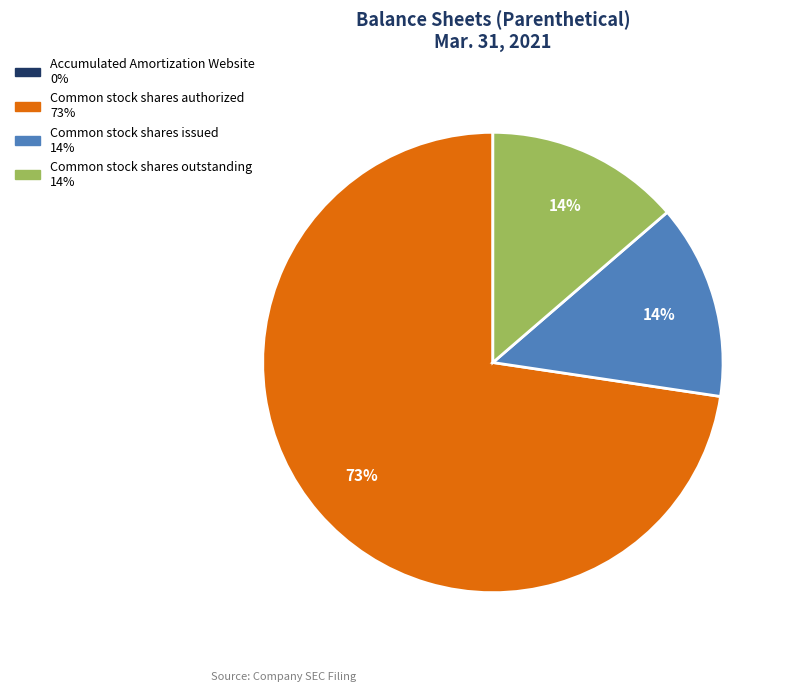

To the nearest percent, what is the average slice percentage?

25%